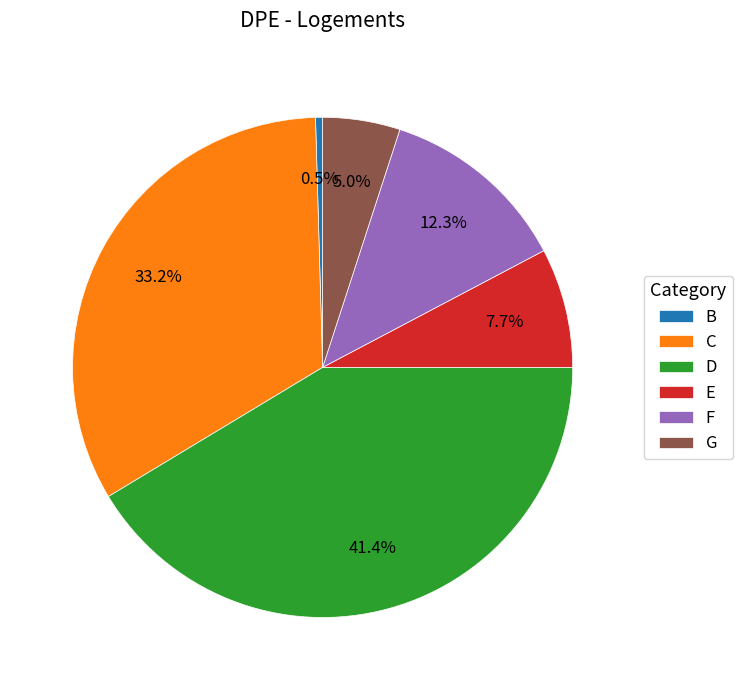

Which slice is the smallest?

B